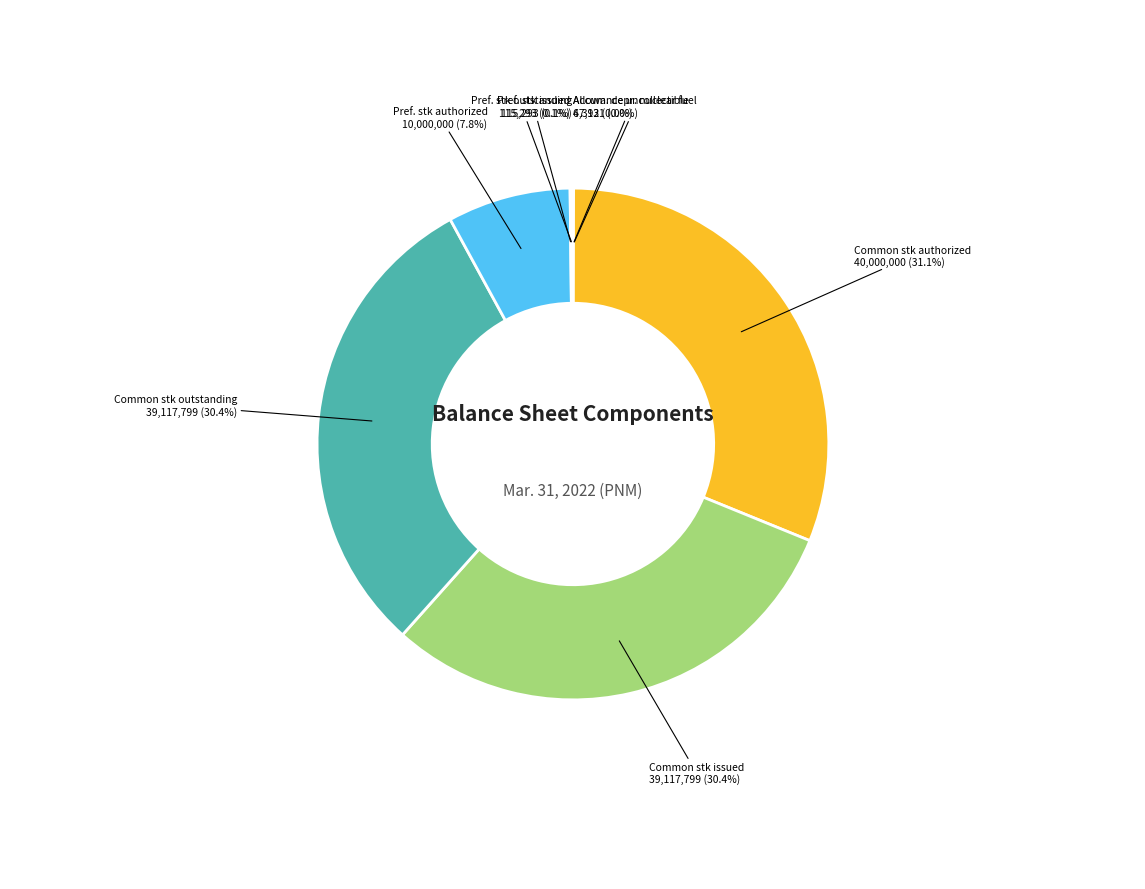

Does any single category account for the majority?

No